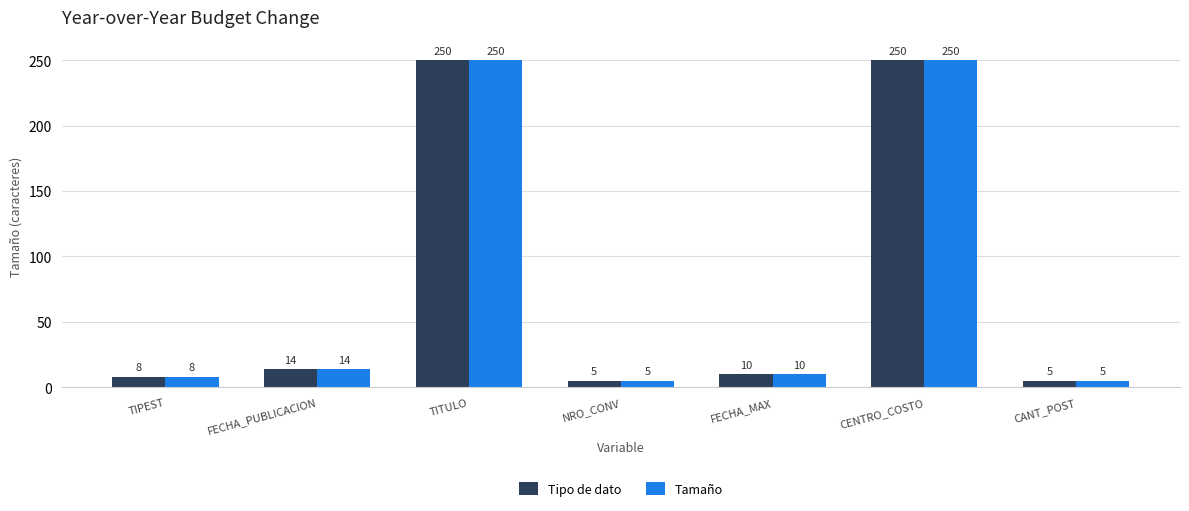

Is the value of Tipo de dato at TITULO greater than the value of Tamaño at FECHA_PUBLICACION?

Yes